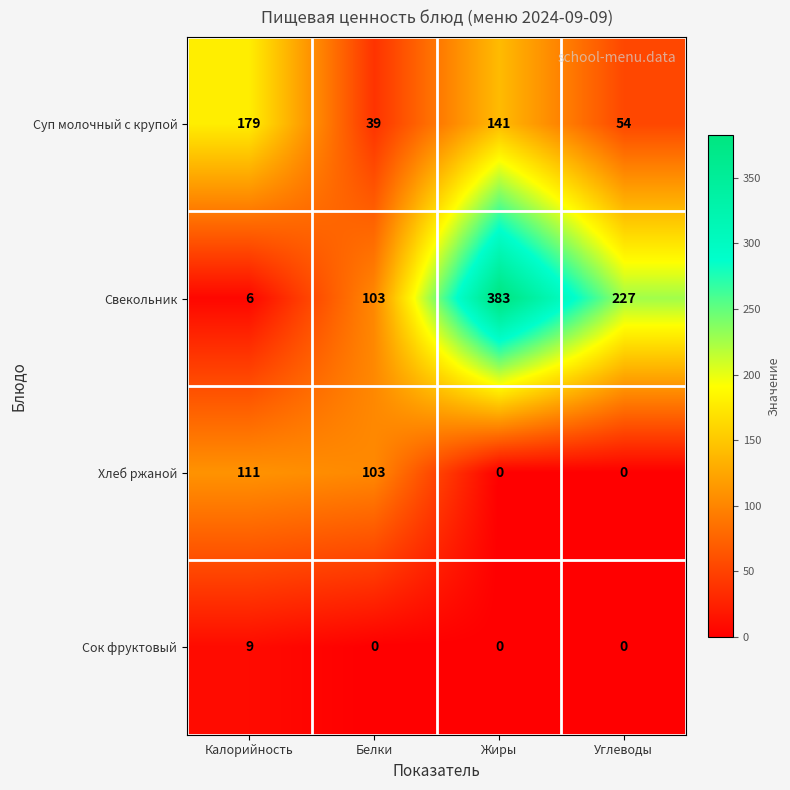

Count the number of categories in the chart.

4